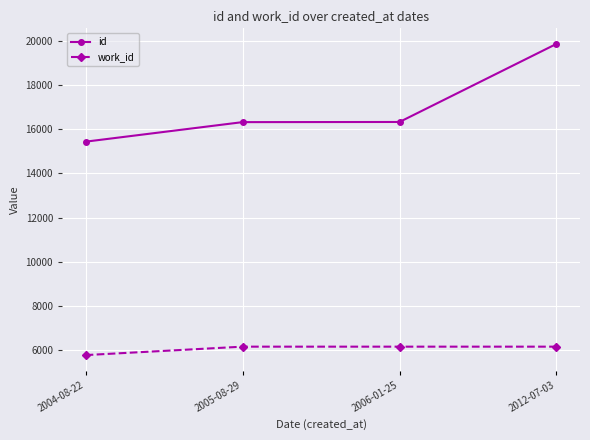

What is the average value of the work_id series?

6068